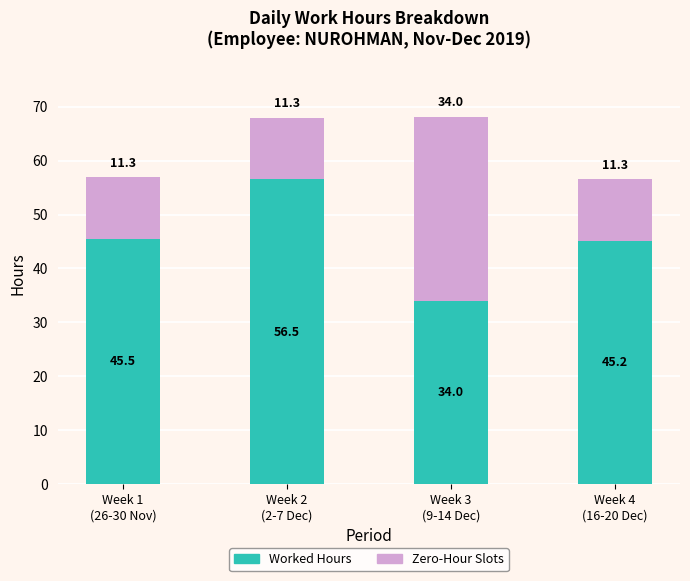

What are all the series names shown in the legend?

Worked Hours, Zero-Hour Slots